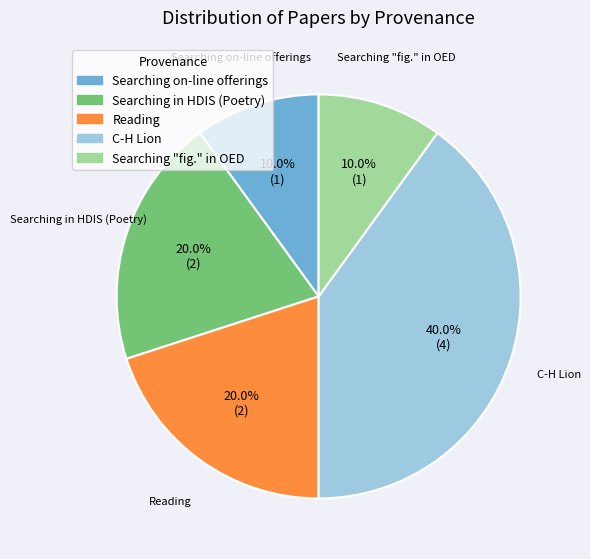

Count the number of slices in the pie.

5